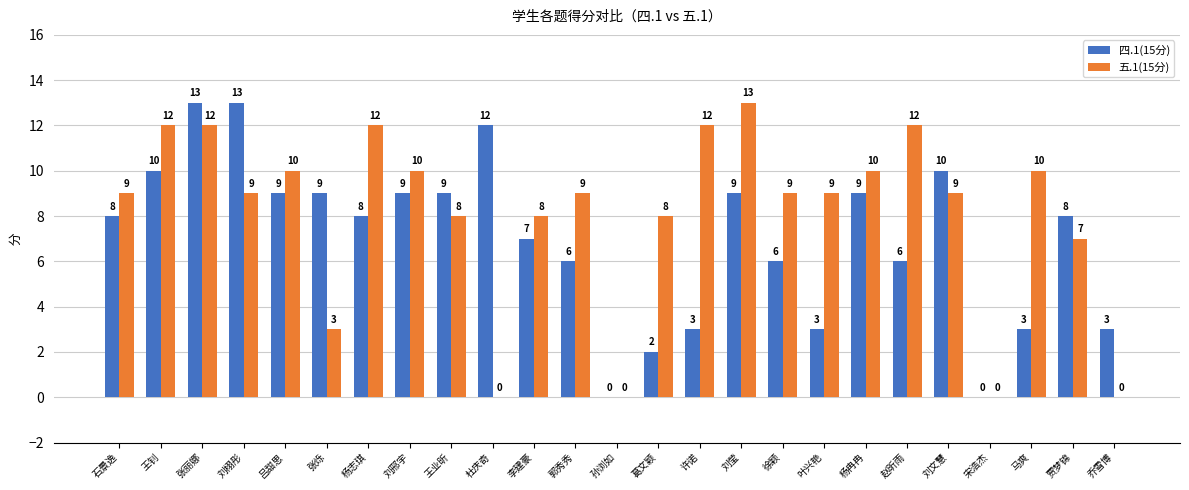

How many groups of bars are there?

25